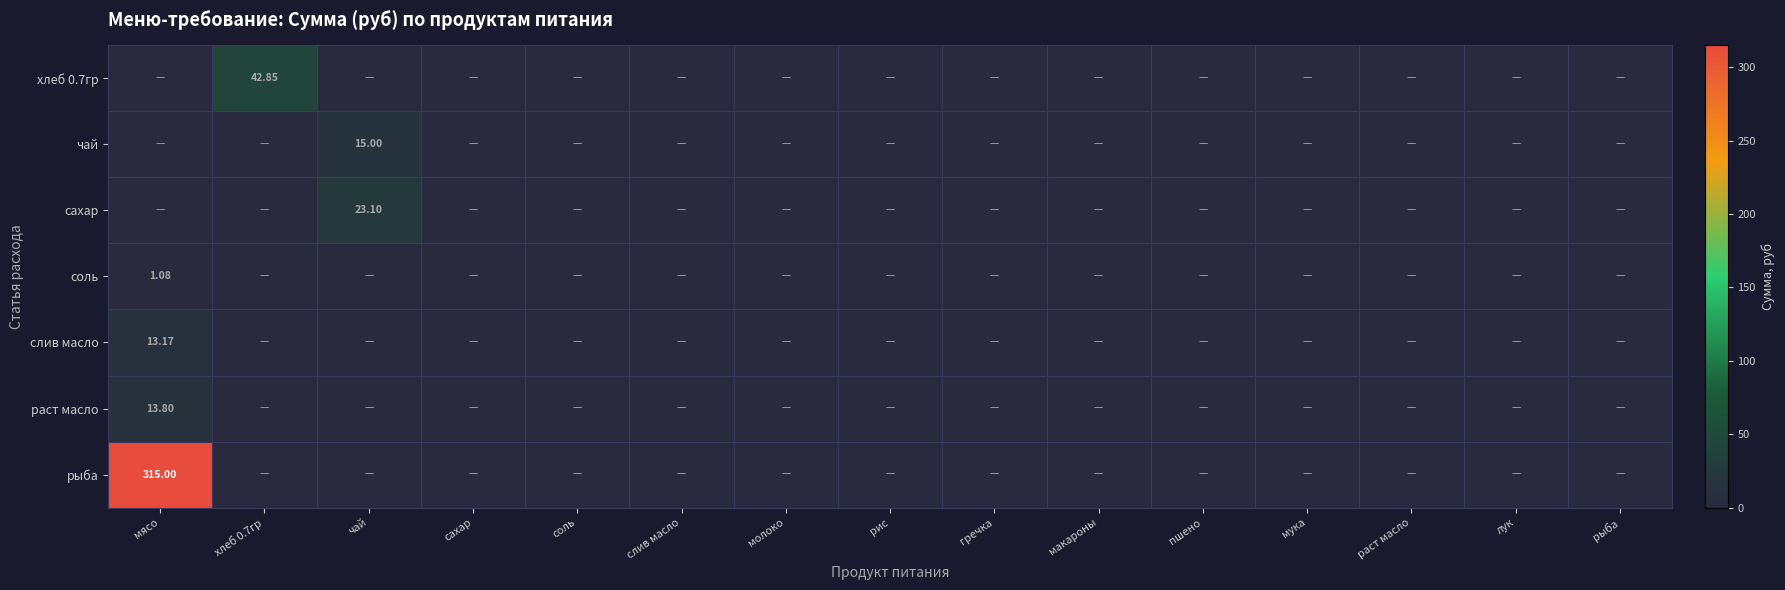

Which category has the lowest value across all series?

мясо